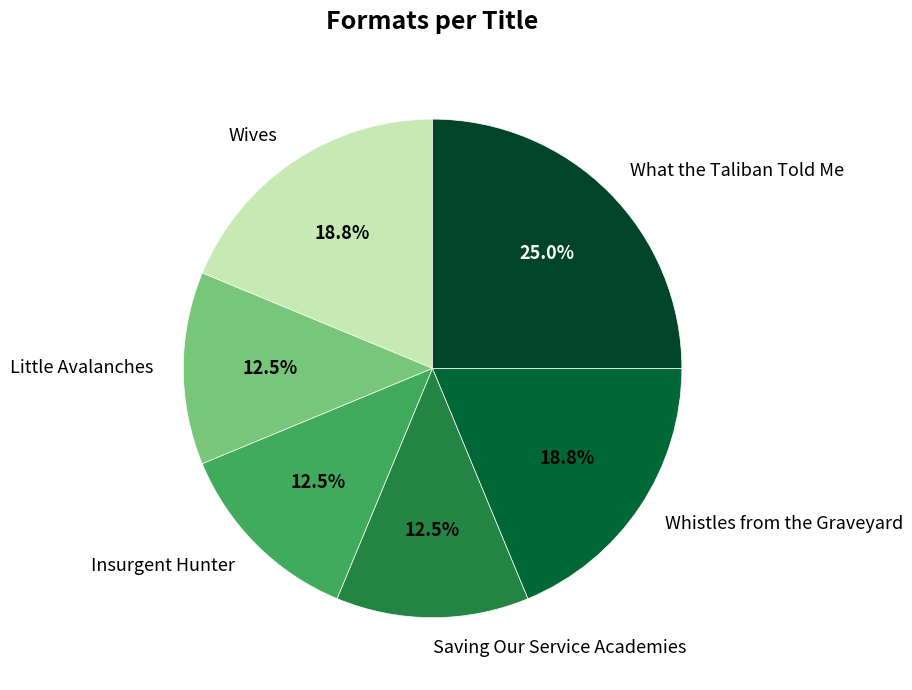

Which category has the biggest portion of the pie?

What the Taliban Told Me